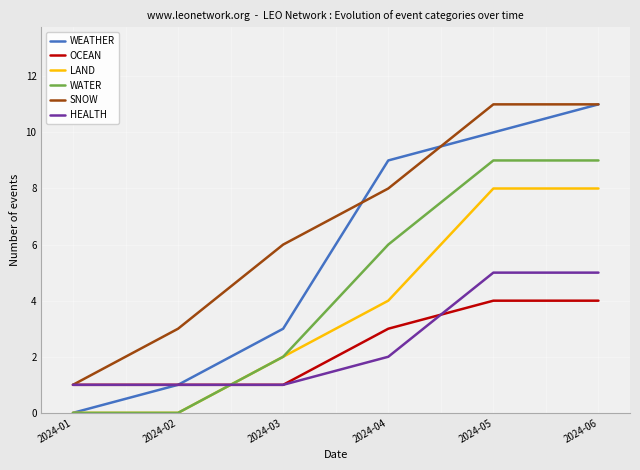

Reading left to right, transcribe all the data shown in this chart.

WEATHER: 2024-01=0	2024-02=1	2024-03=3	2024-04=9	2024-05=10	2024-06=11
OCEAN: 2024-01=1	2024-02=1	2024-03=1	2024-04=3	2024-05=4	2024-06=4
LAND: 2024-01=0	2024-02=0	2024-03=2	2024-04=4	2024-05=8	2024-06=8
WATER: 2024-01=0	2024-02=0	2024-03=2	2024-04=6	2024-05=9	2024-06=9
SNOW: 2024-01=1	2024-02=3	2024-03=6	2024-04=8	2024-05=11	2024-06=11
HEALTH: 2024-01=1	2024-02=1	2024-03=1	2024-04=2	2024-05=5	2024-06=5